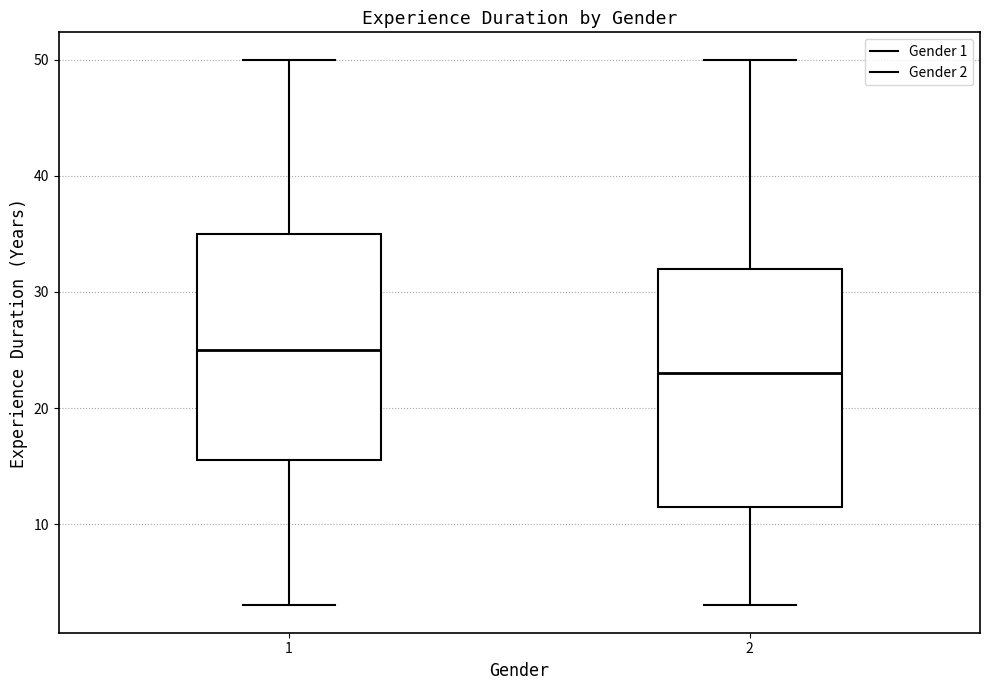

Reading left to right, read every box against the y-axis: the position of its median line, the range the box covers, and the ends of its whiskers. The values are not printed on the chart, so give them approximately, as read against the axis.

1: median 25, box 16 to 35, whiskers 3 to 50
2: median 23, box 12 to 32, whiskers 3 to 50